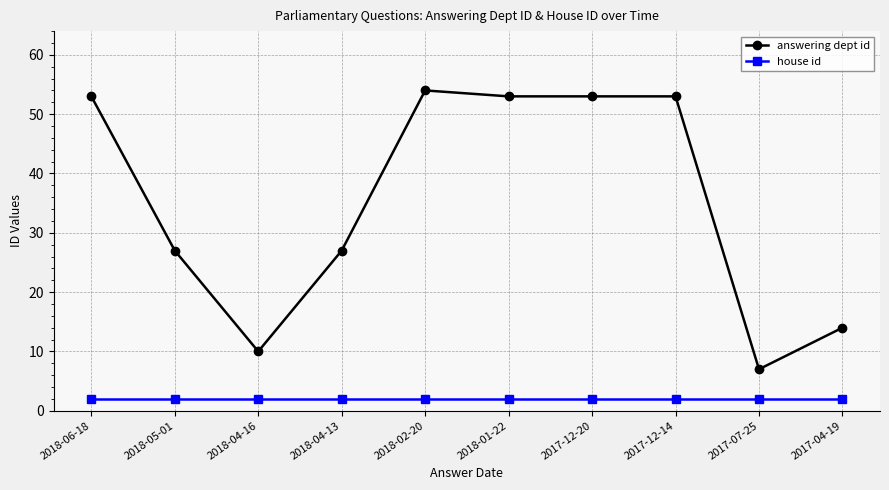

The value of answering dept id at 2018-05-01 is 27. True or false?

True